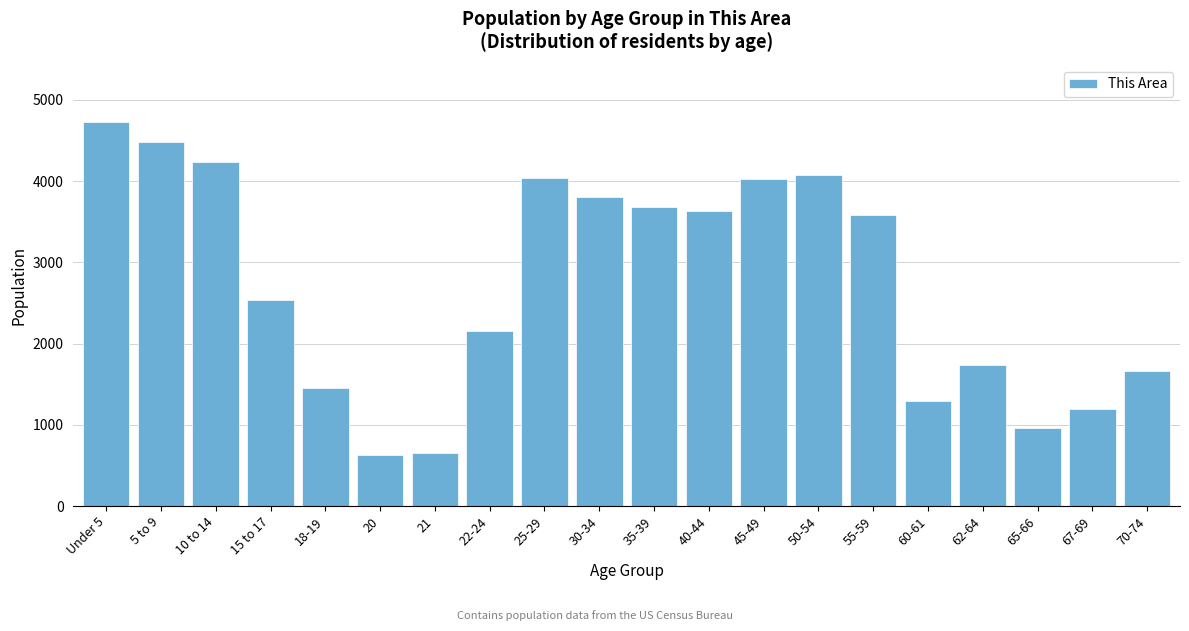

What is the greatest value displayed?

4724